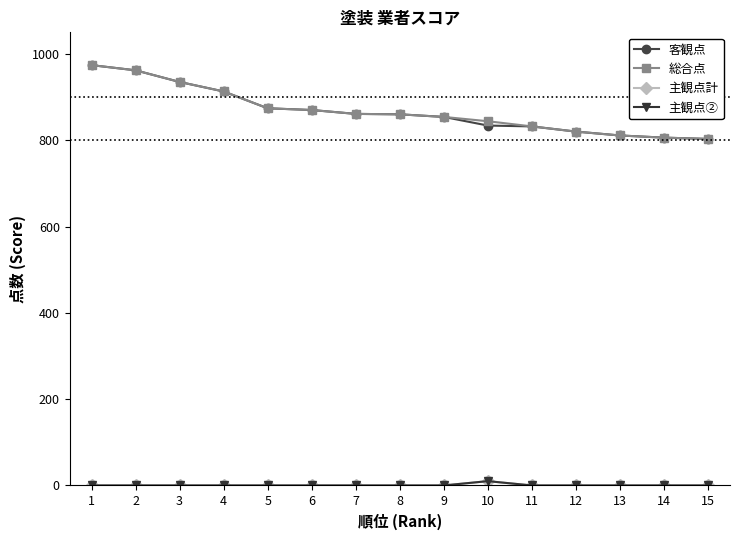

What is the difference between the maximum and minimum values in the 主観点計 series?

10